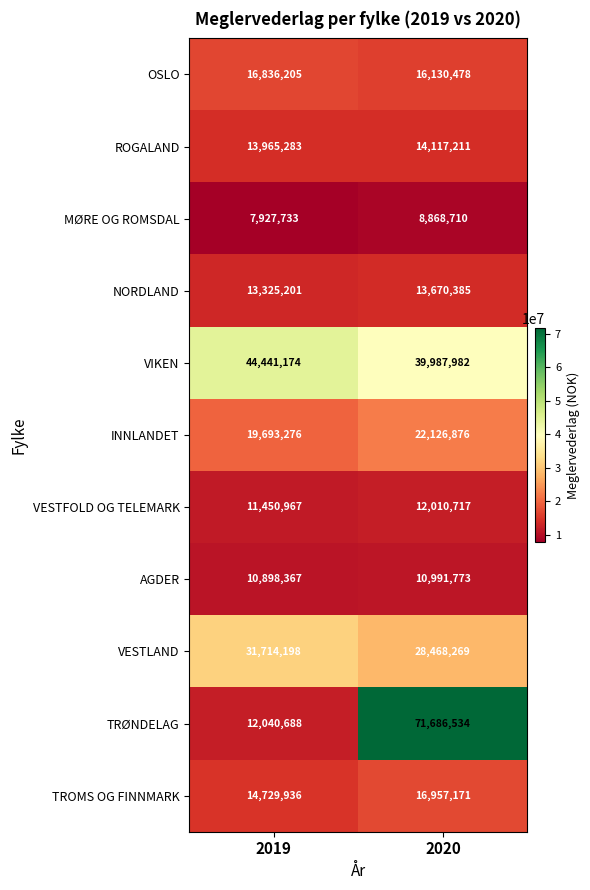

At which category does the chart reach its minimum across all series?

2019